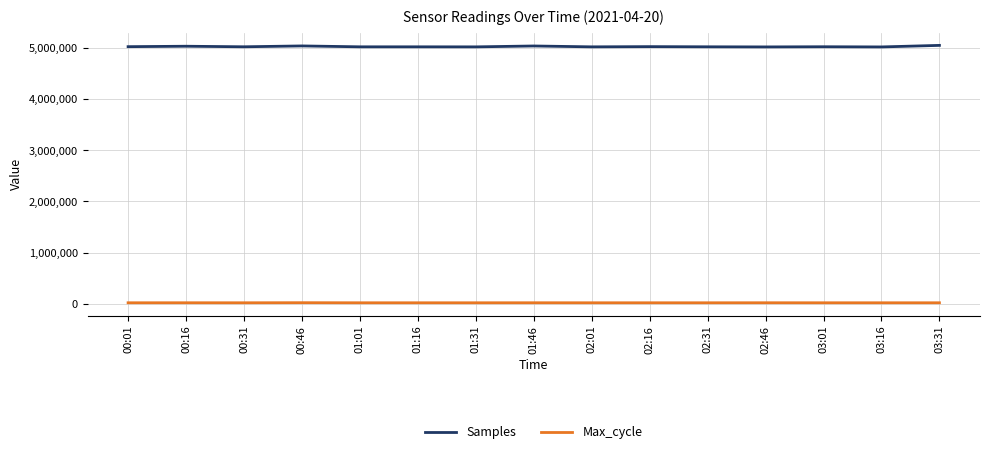

The value of Samples at 00:46 is 7042949. True or false?

False